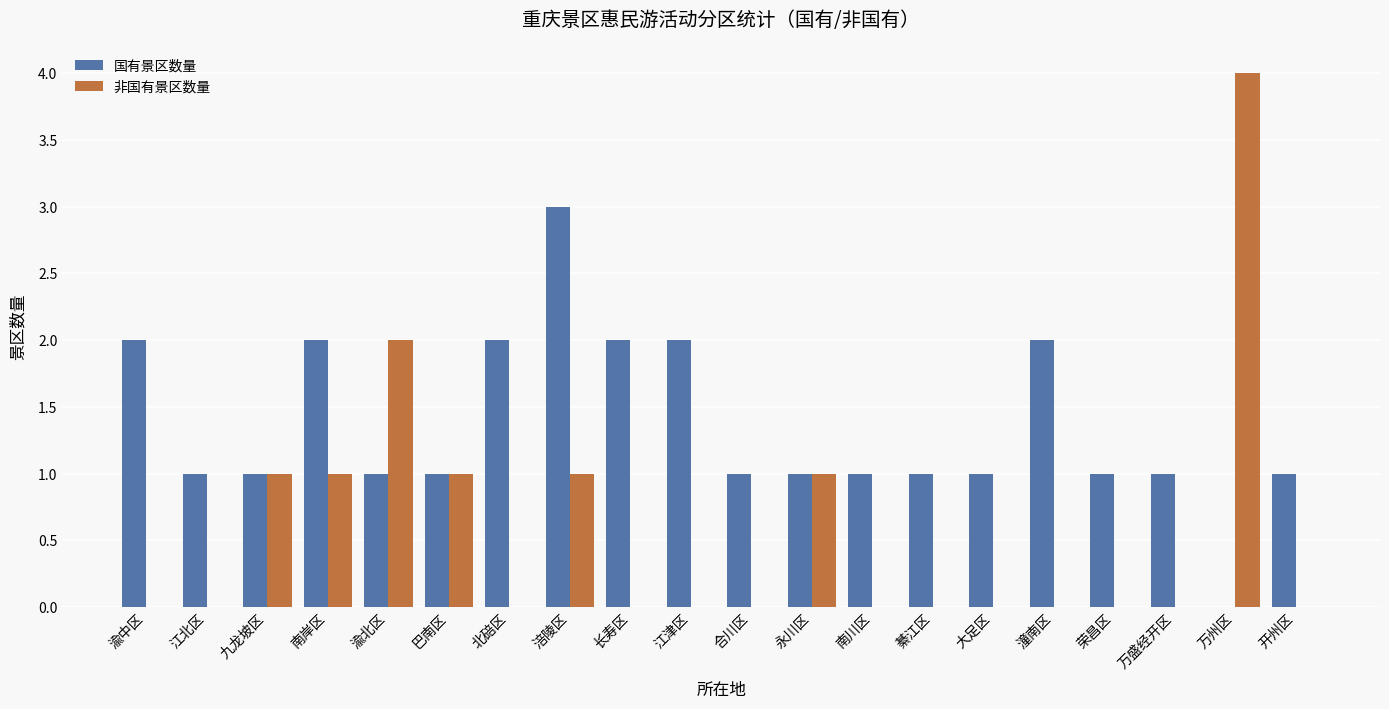

True or false: 国有景区数量 has a value of 2 at 长寿区.

True